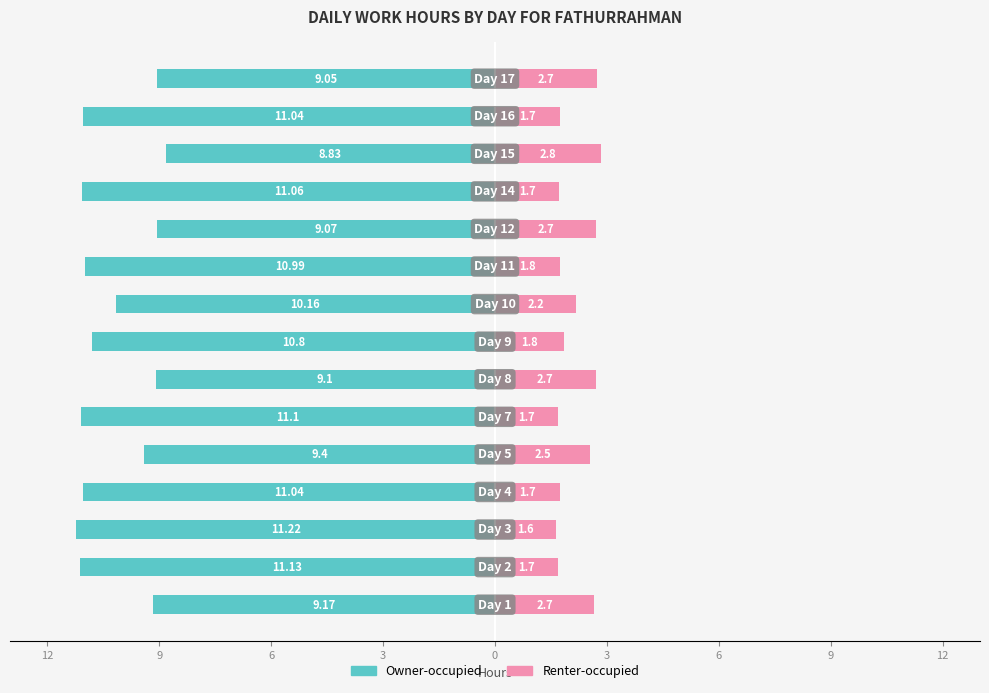

What is the value of the Owner-occupied bar at the 2nd from the left?

-11.1